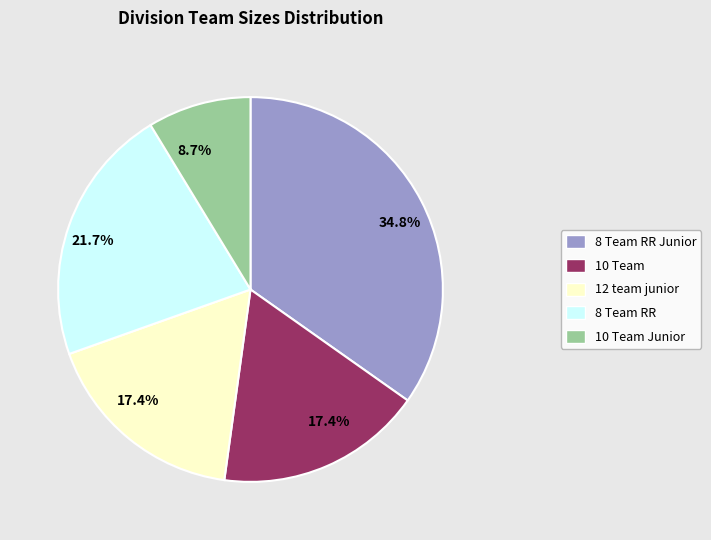

Does any single category account for the majority?

No